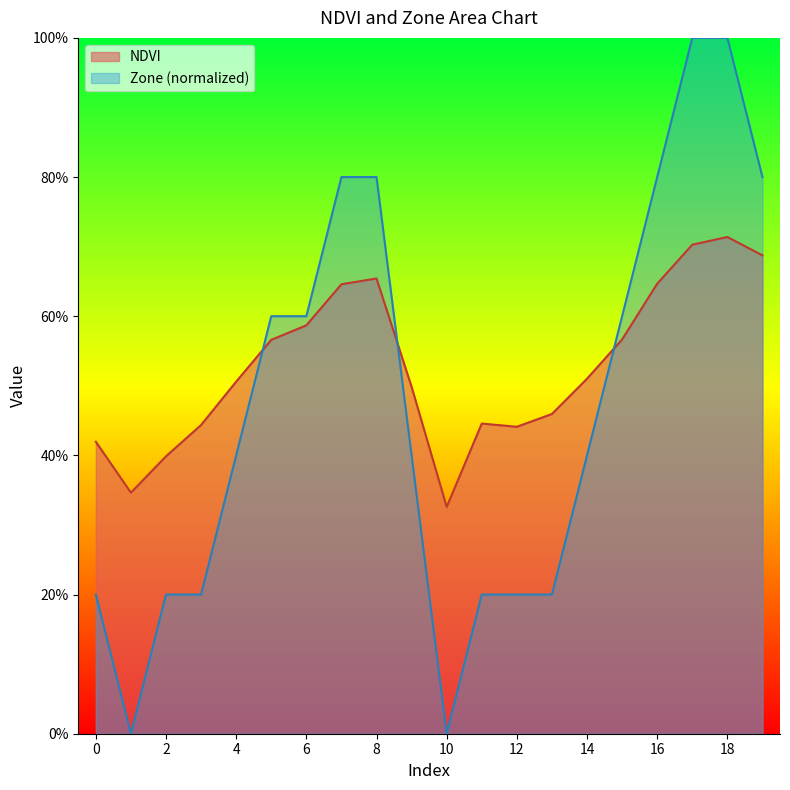

Is it true that Zone equals 0.2 at 19?

False